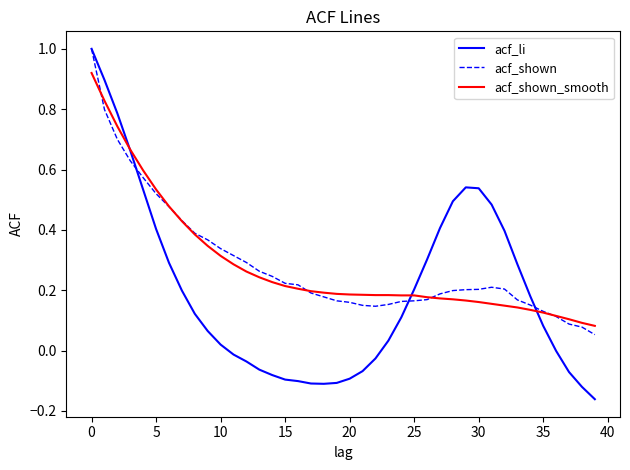

Which series has the widest spread of values?

acf_li